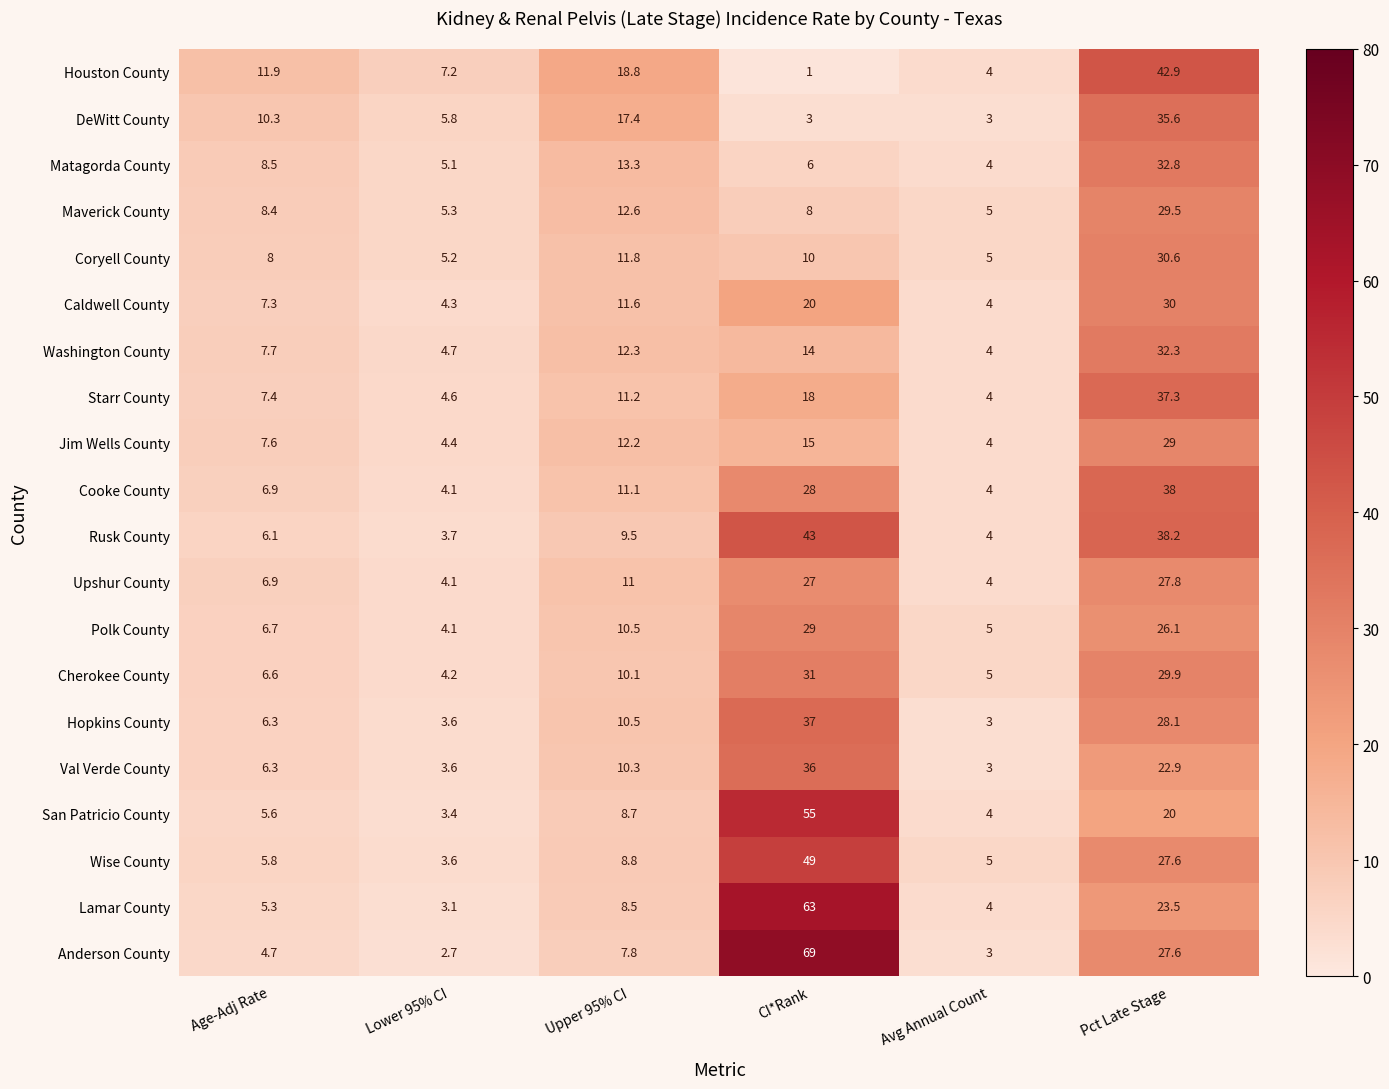

Which series has the largest total across all categories?

Anderson County